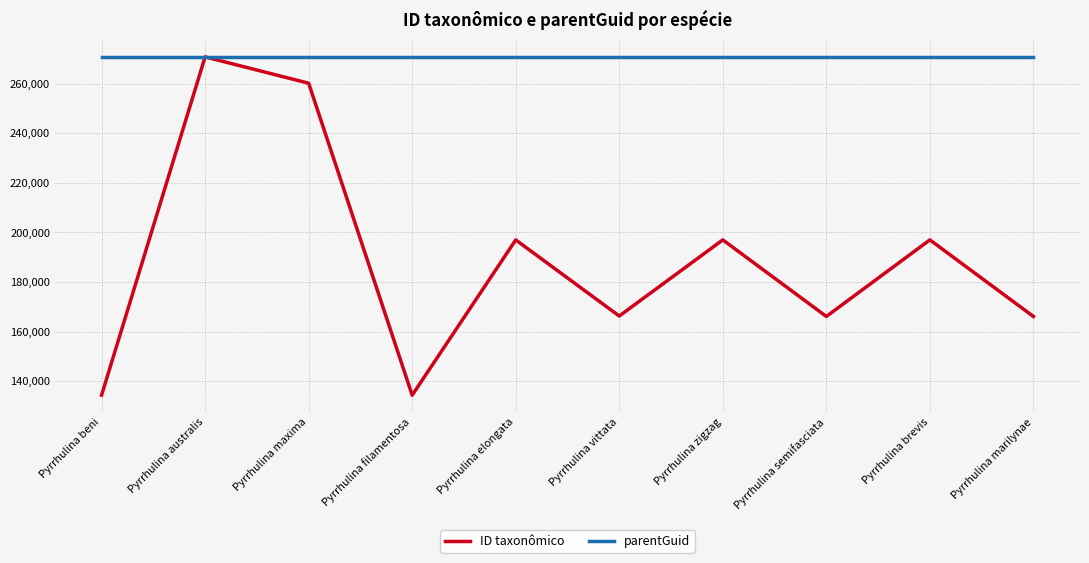

How many lines are shown in the chart?

2